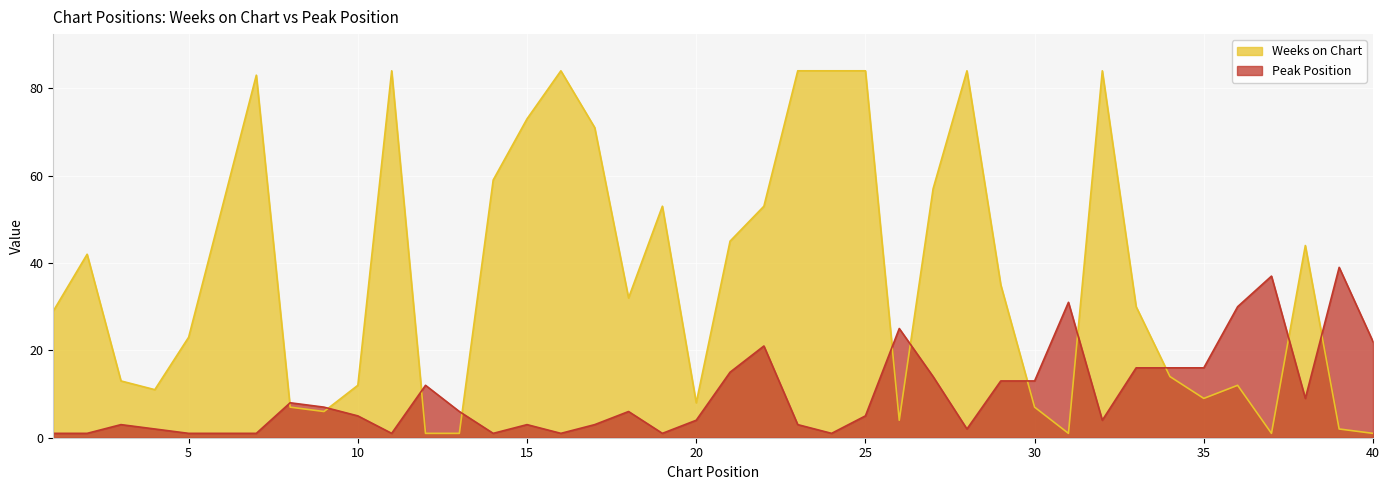

Which series ends up on top after the final intersection of Peak Position and Weeks on Chart?

Peak Position